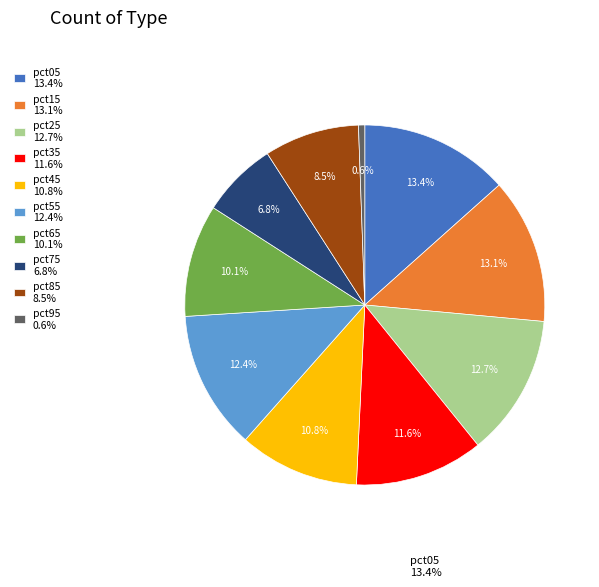

Between pct75 6.8% and pct25 12.7%, which is larger?

pct25 12.7%